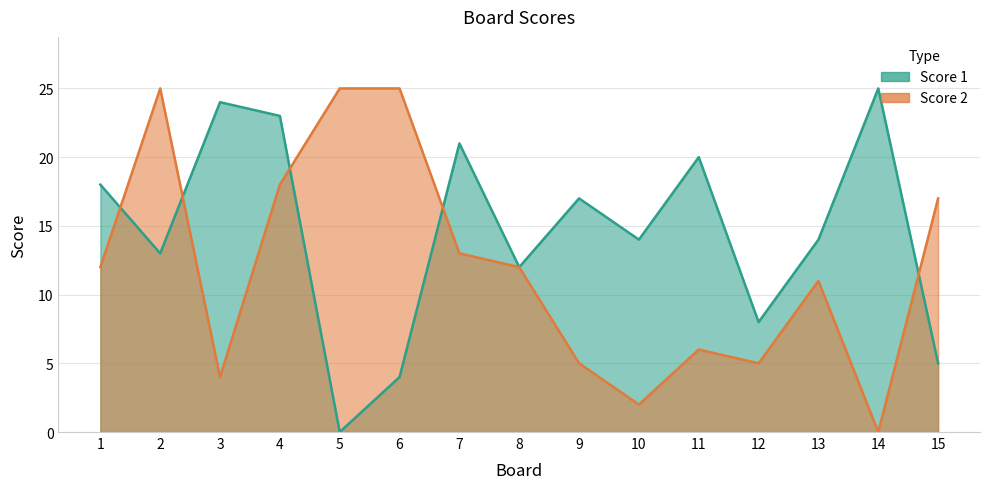

At which category is the sum across all series the highest?

4